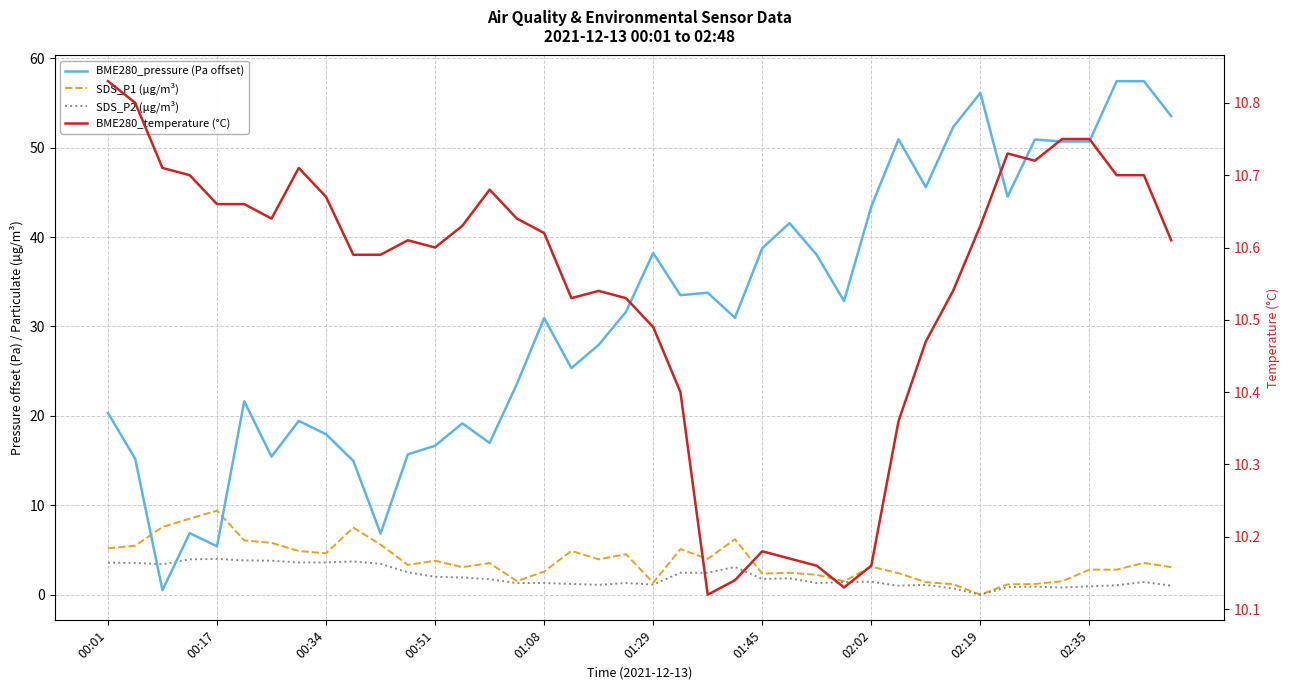

What is the difference between the maximum and minimum values in the SDS_P2 (µg/m³) series?

4.0